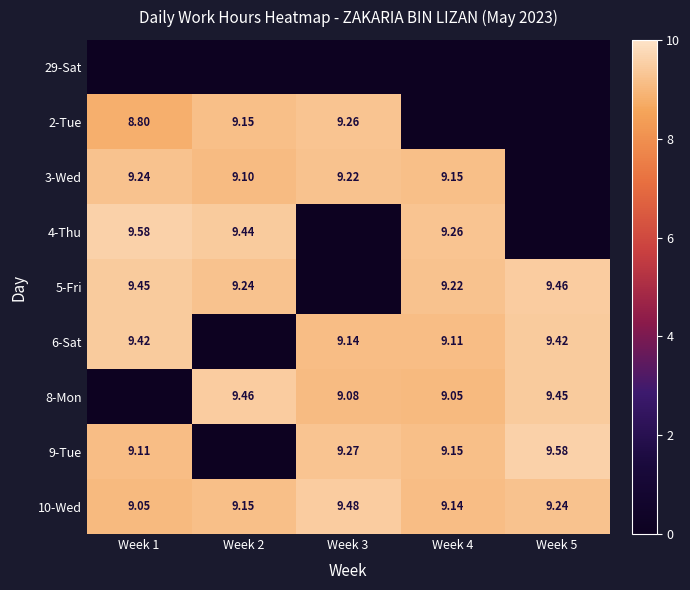

What is the difference between the 2-Tue values at Week 2 and Week 5?

9.2